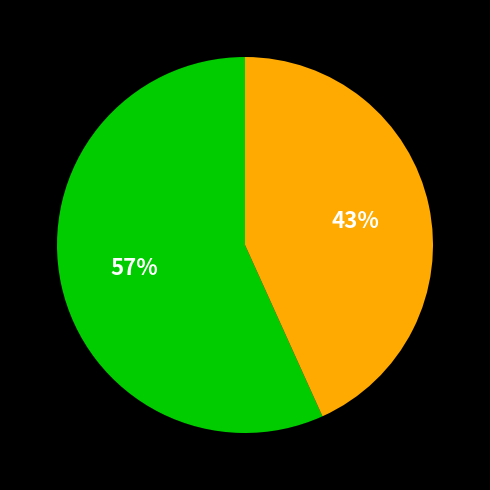

To the nearest percent, what is the average slice percentage?

50%